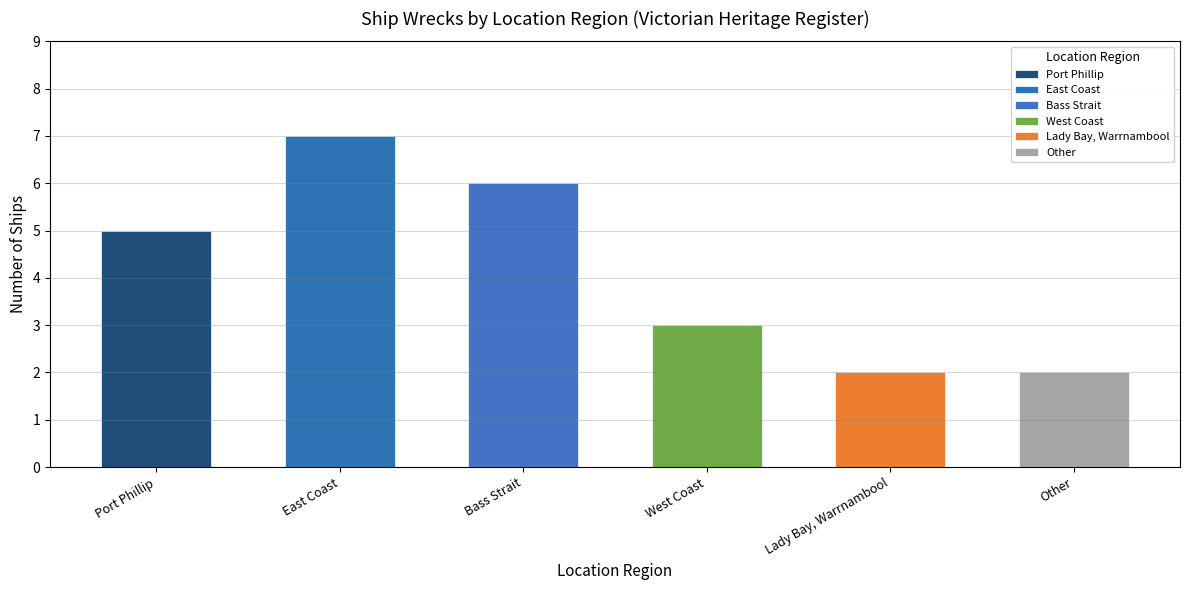

Reading left to right, list all the values displayed in this chart.

5	7	6	3	2	2